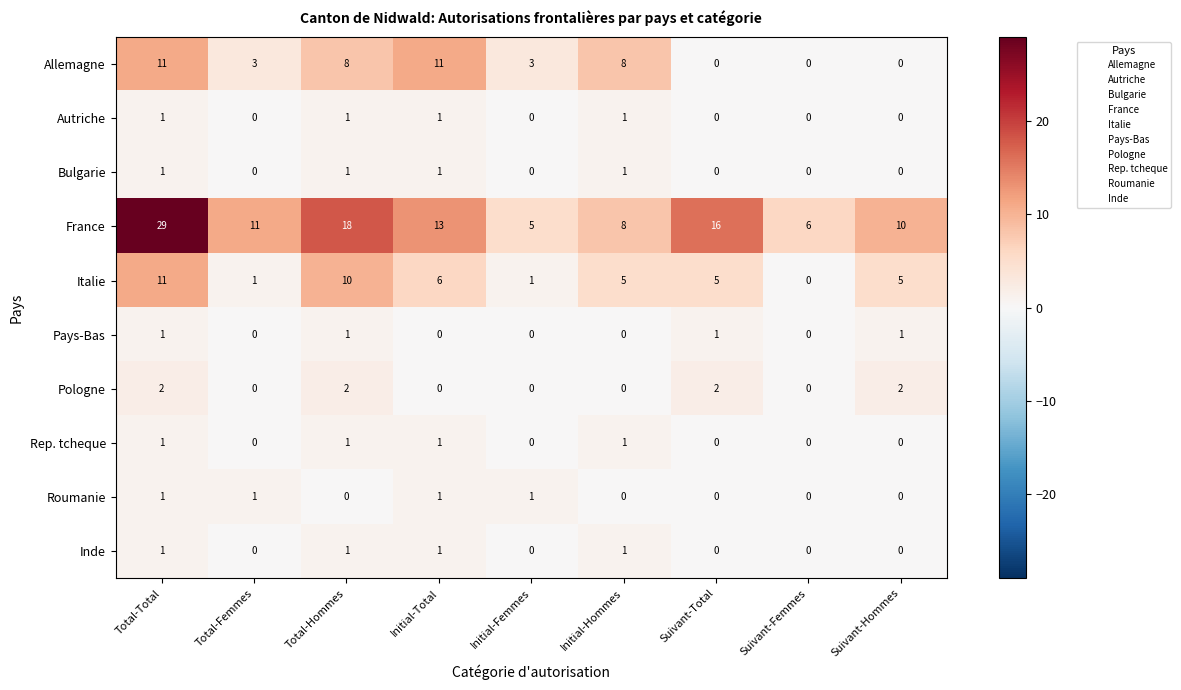

Which series has the largest total across all categories?

France